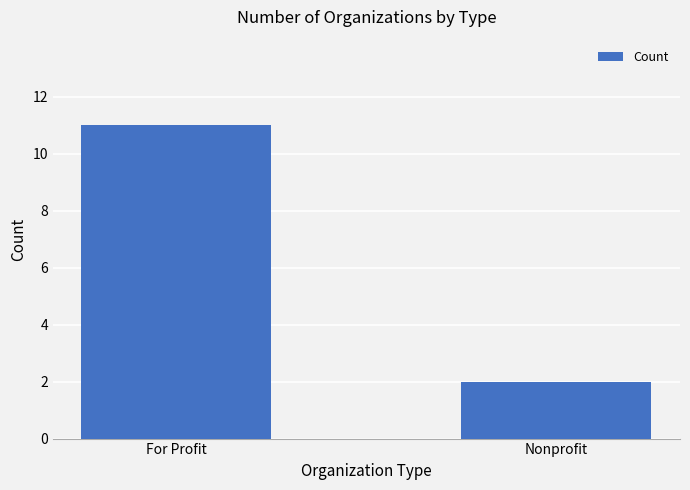

How many bars are there in total?

2